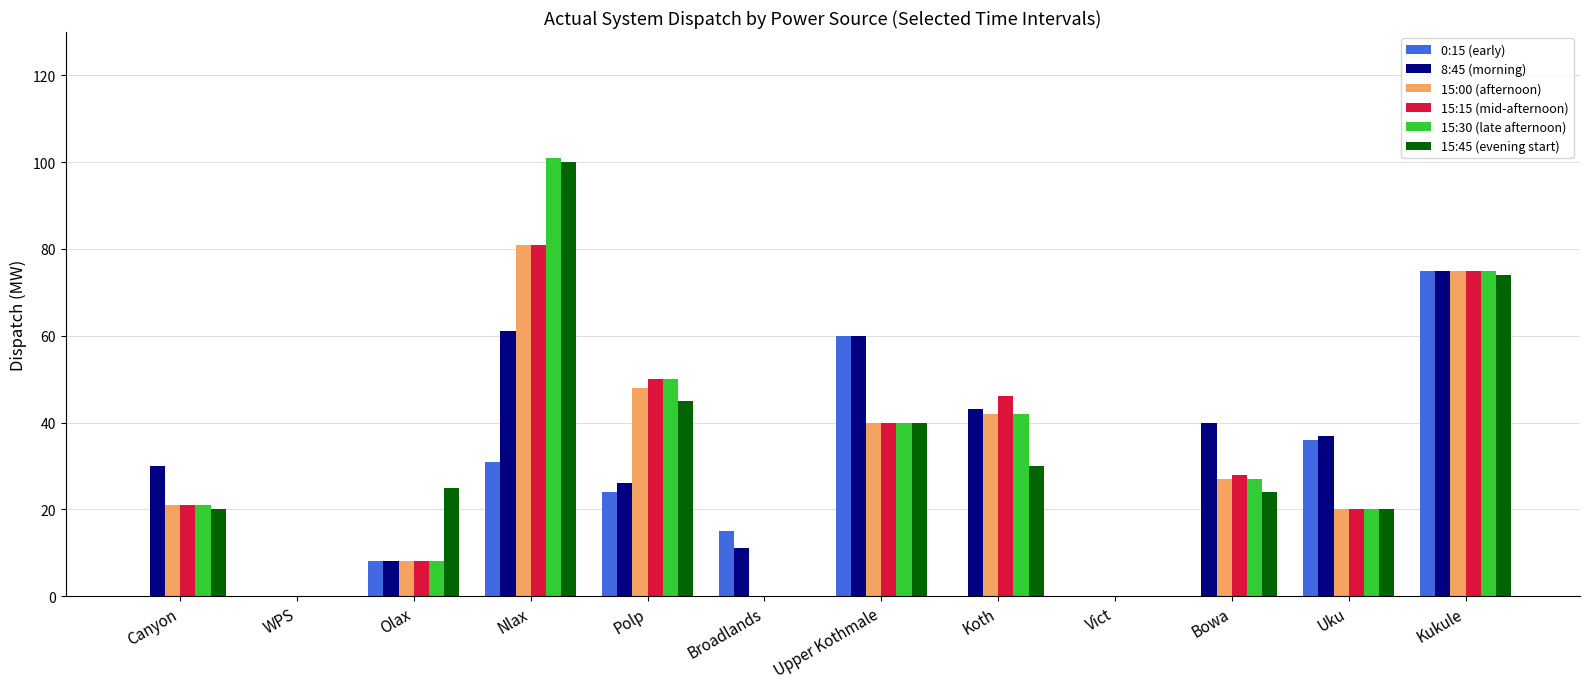

How many groups of bars are there?

12